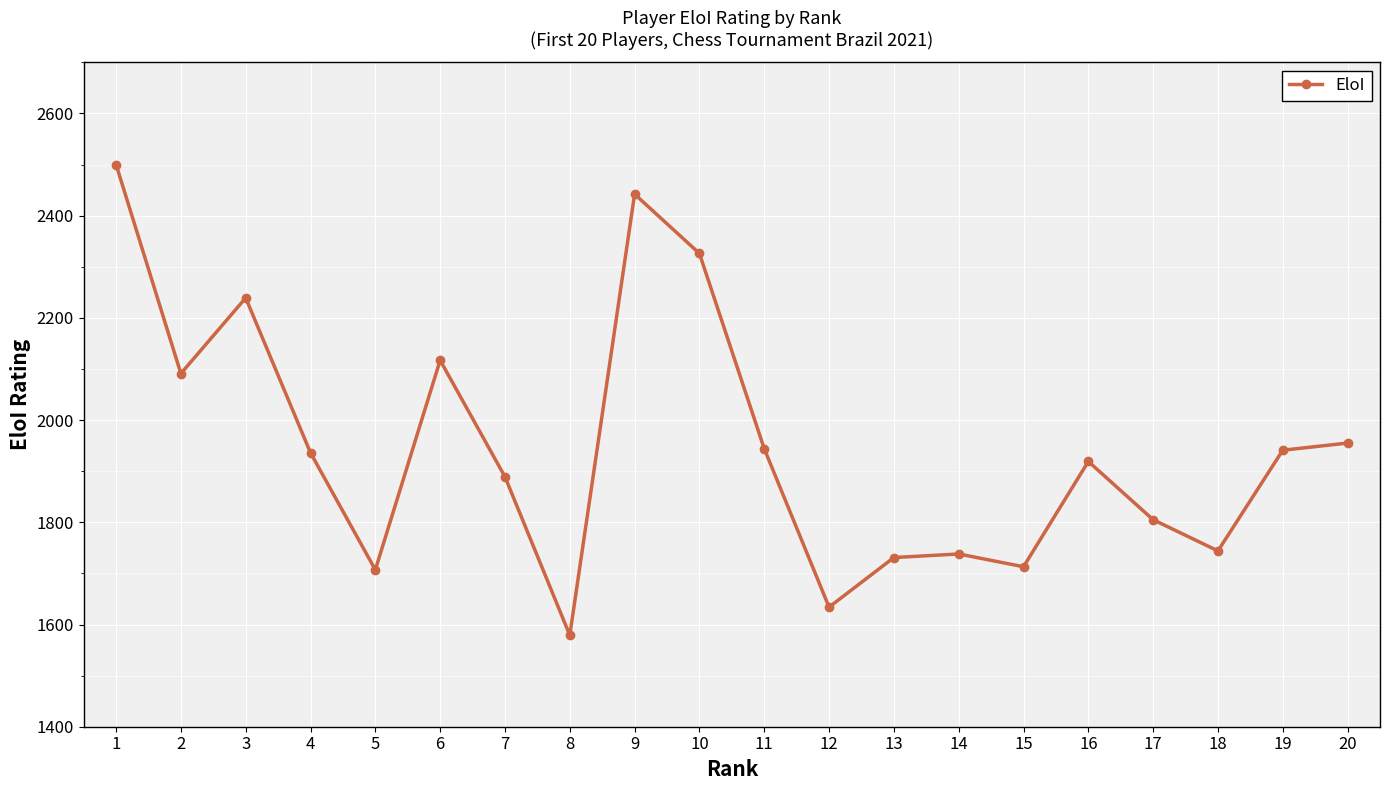

What is the difference between the second highest and minimum values?

863